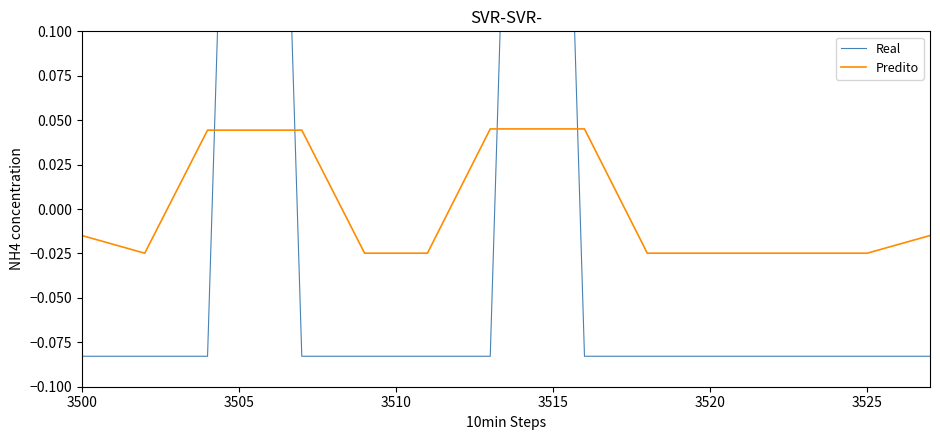

True or false: Predito has a value of 0.0 at 3505.

True